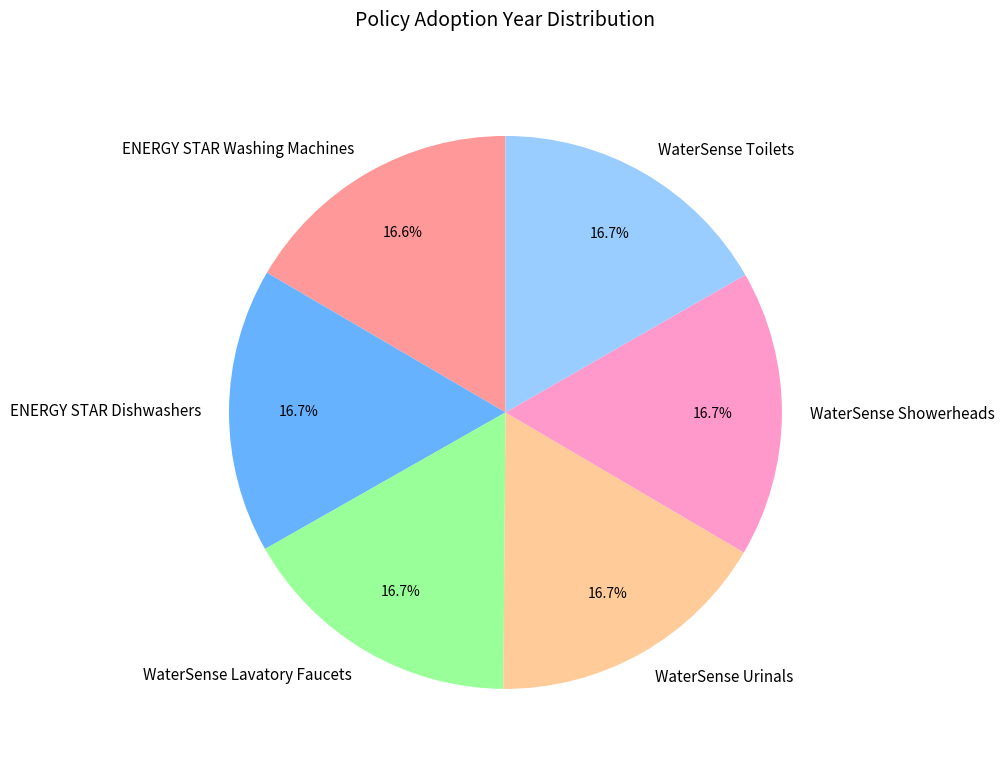

Is it true that ENERGY STAR Dishwashers is 11% of the pie?

False